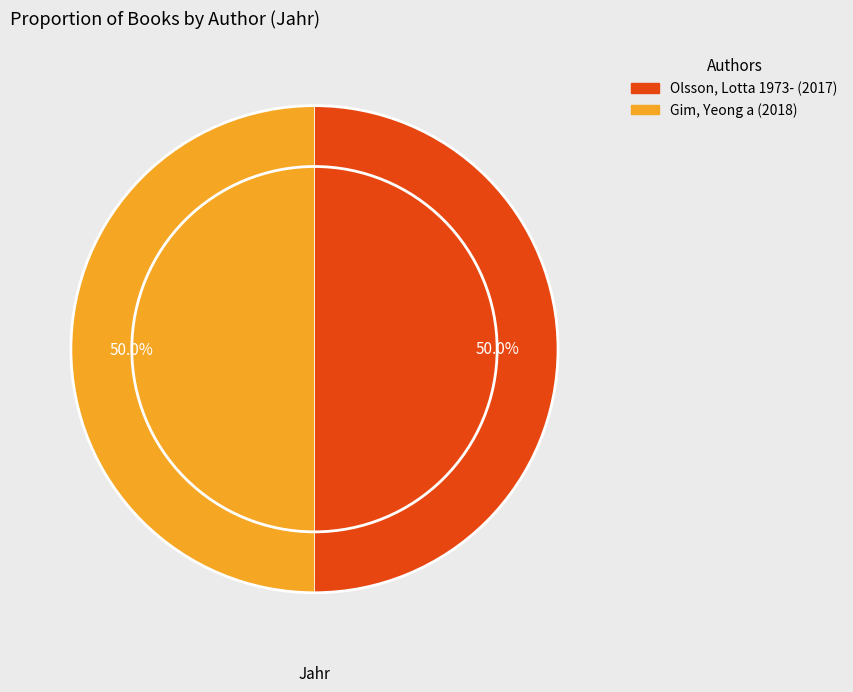

What is the total percentage of Gim, Yeong a and Olsson, Lotta 1973-?

100.0%